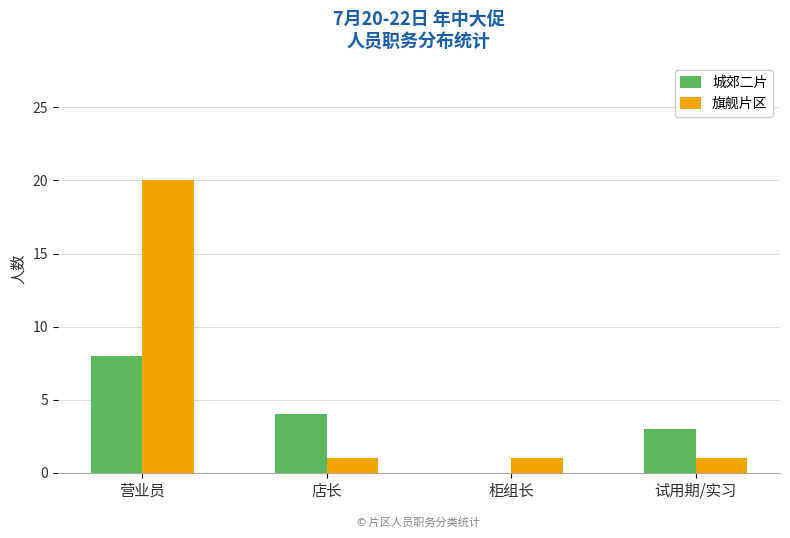

What is the sum of the 城郊二片 values at 营业员 and 店长?

12